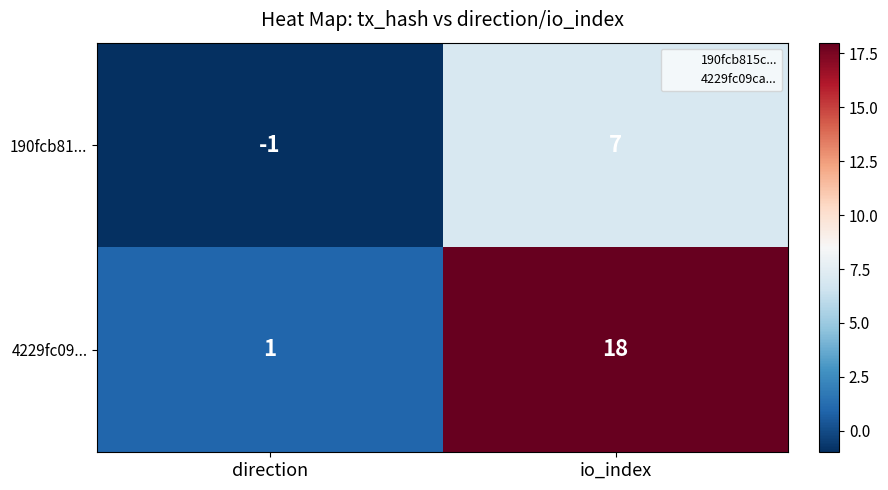

Which series has the largest total across all categories?

4229fc09...